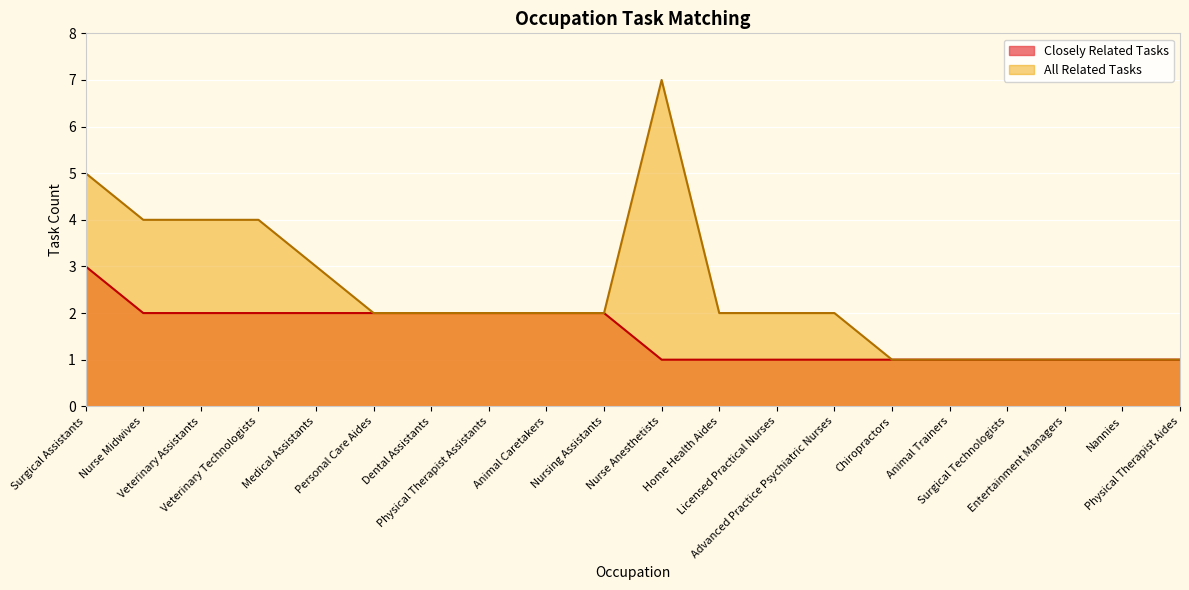

What is the greatest value displayed?

7